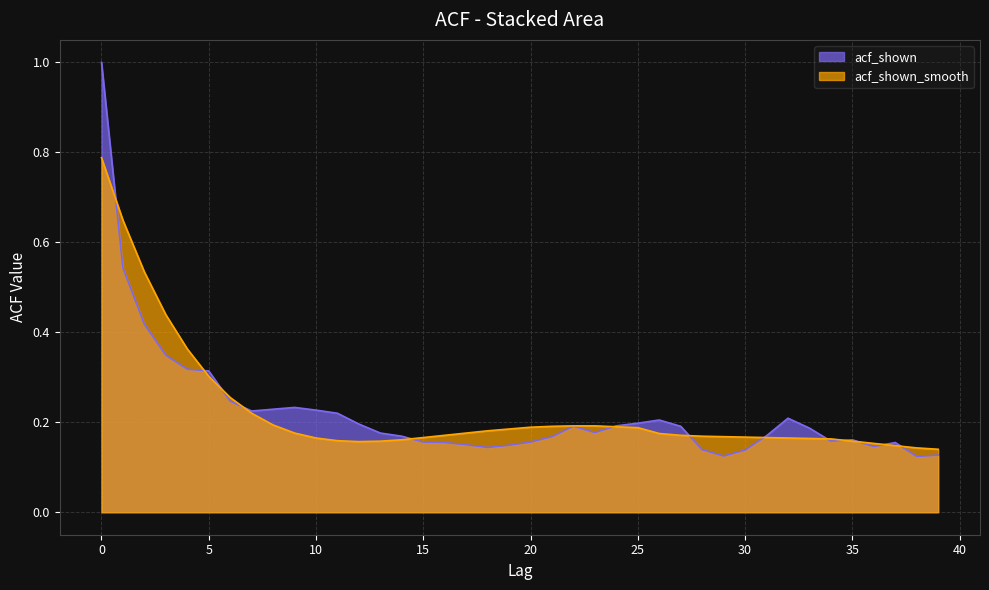

How many times do acf_shown_smooth and acf_shown cross each other?

13